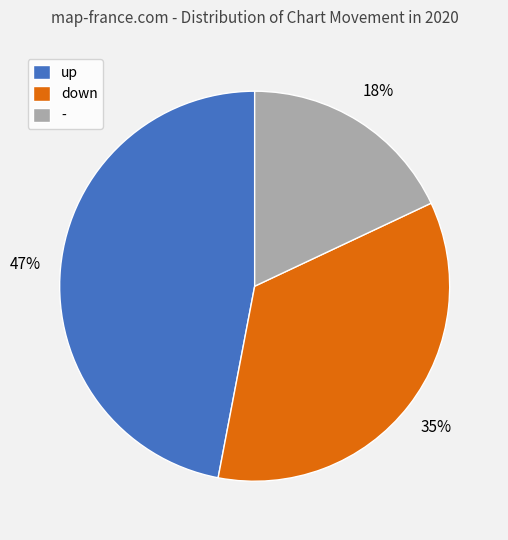

True or false: - accounts for 18% of the total.

True